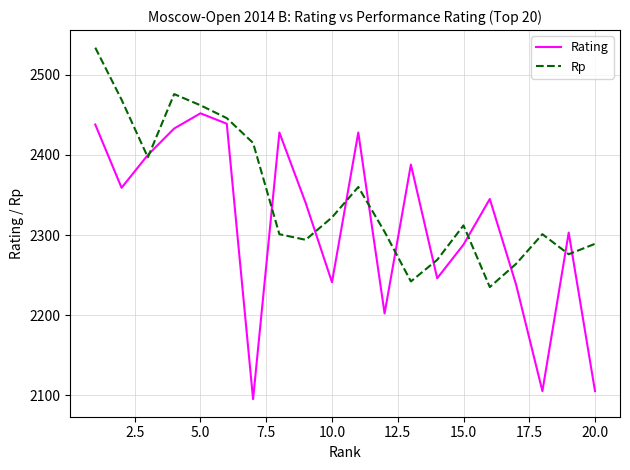

In Rp, how many points are lower than both neighbors (excluding endpoints)?

5